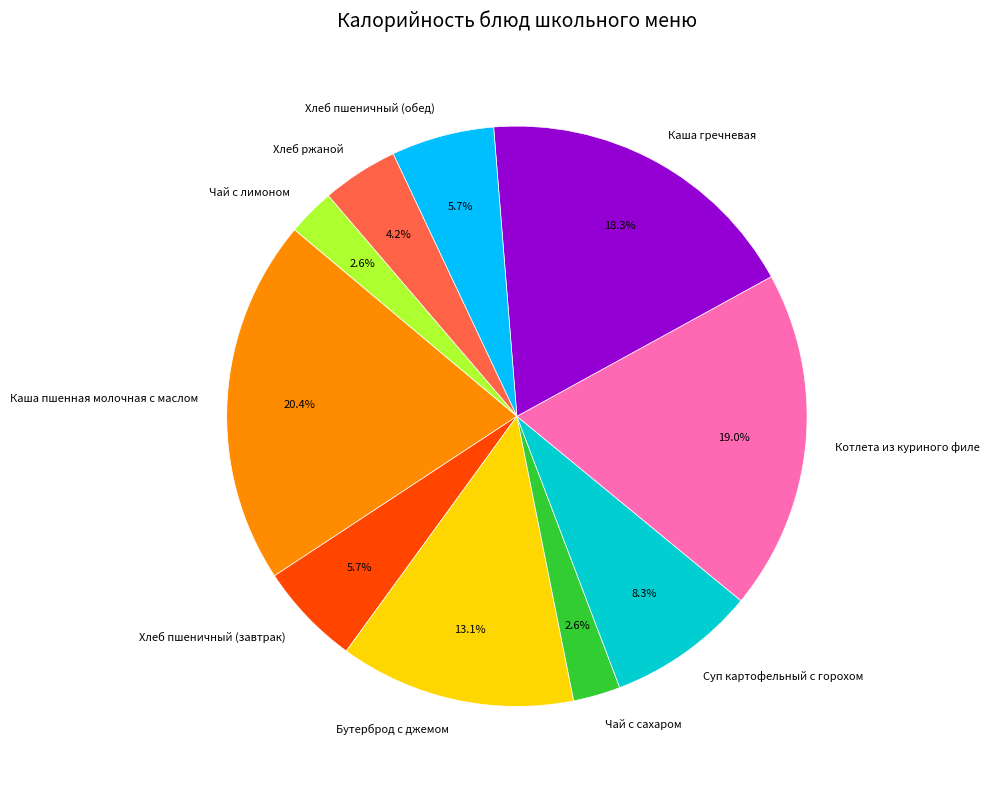

To the nearest percent, what portion does Бутерброд с джемом represent?

13%